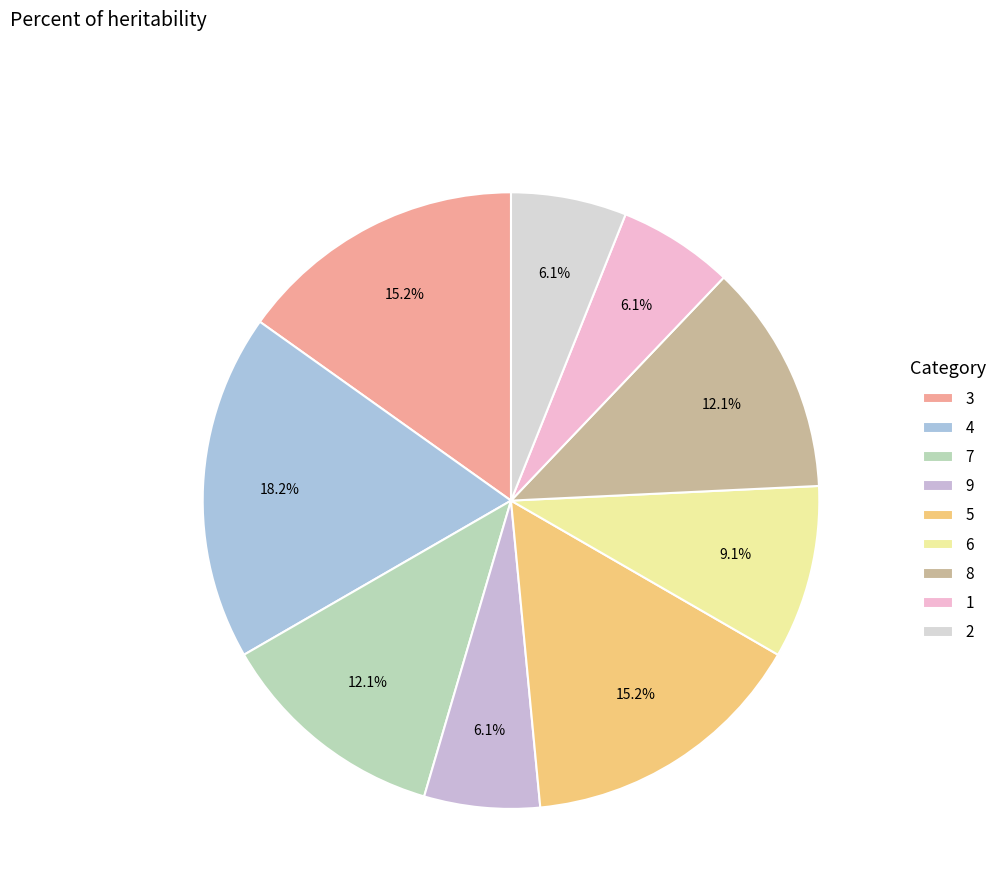

How many slices are in this pie chart?

9